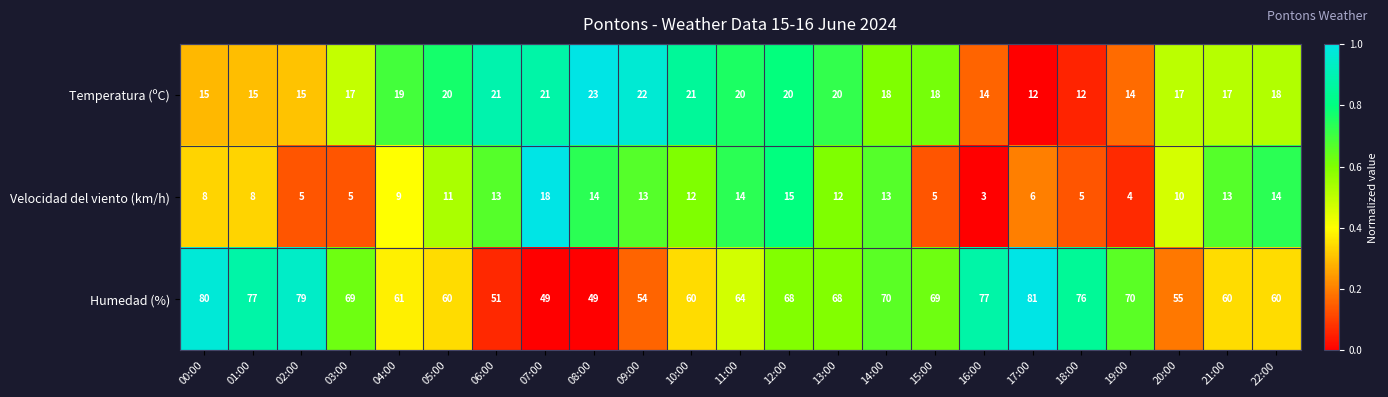

The value of Temperatura (ºC) at 09:00 is 22. True or false?

True